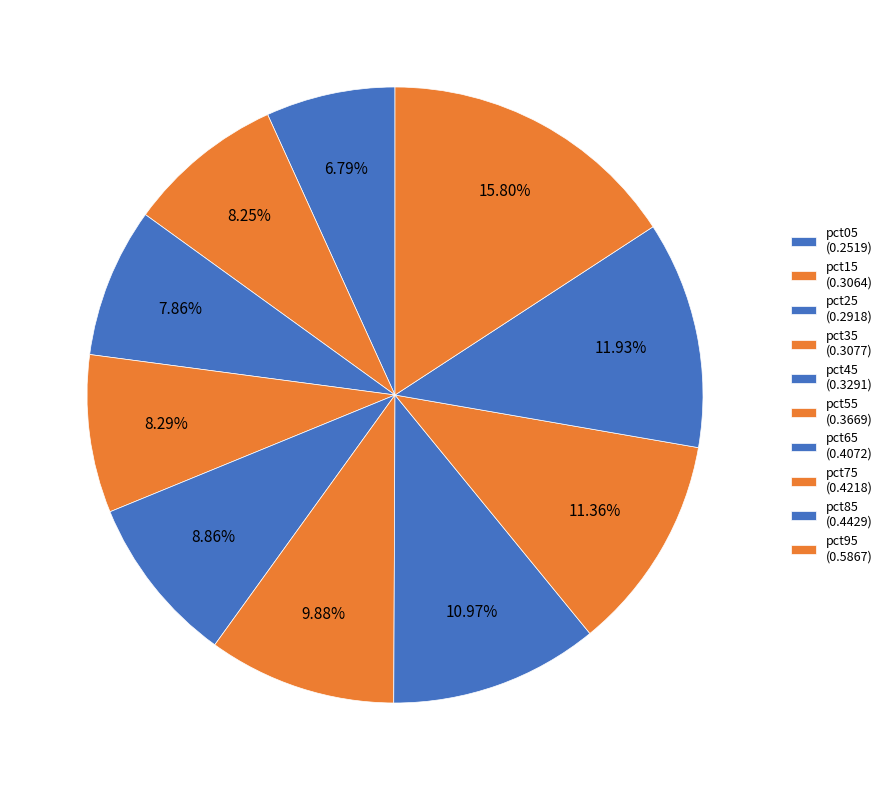

How many slices are in this pie chart?

10